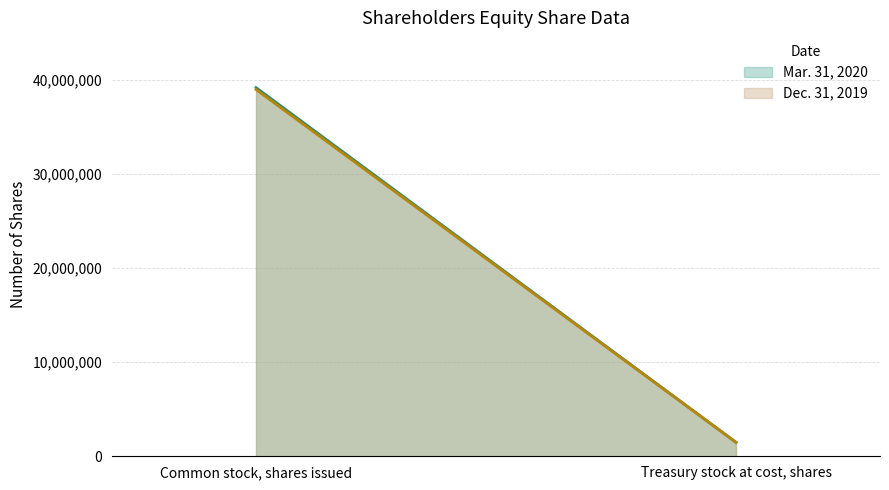

What is the value of the Mar. 31, 2020 point at the 1st from the left?

39219000